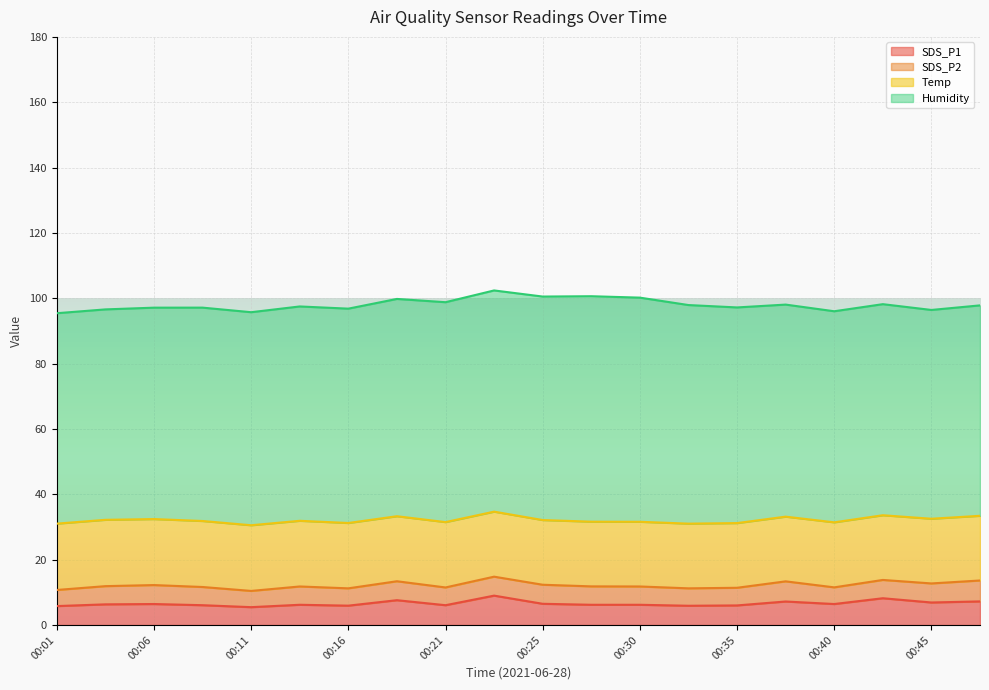

What is the maximum value for Humidity?

69.0